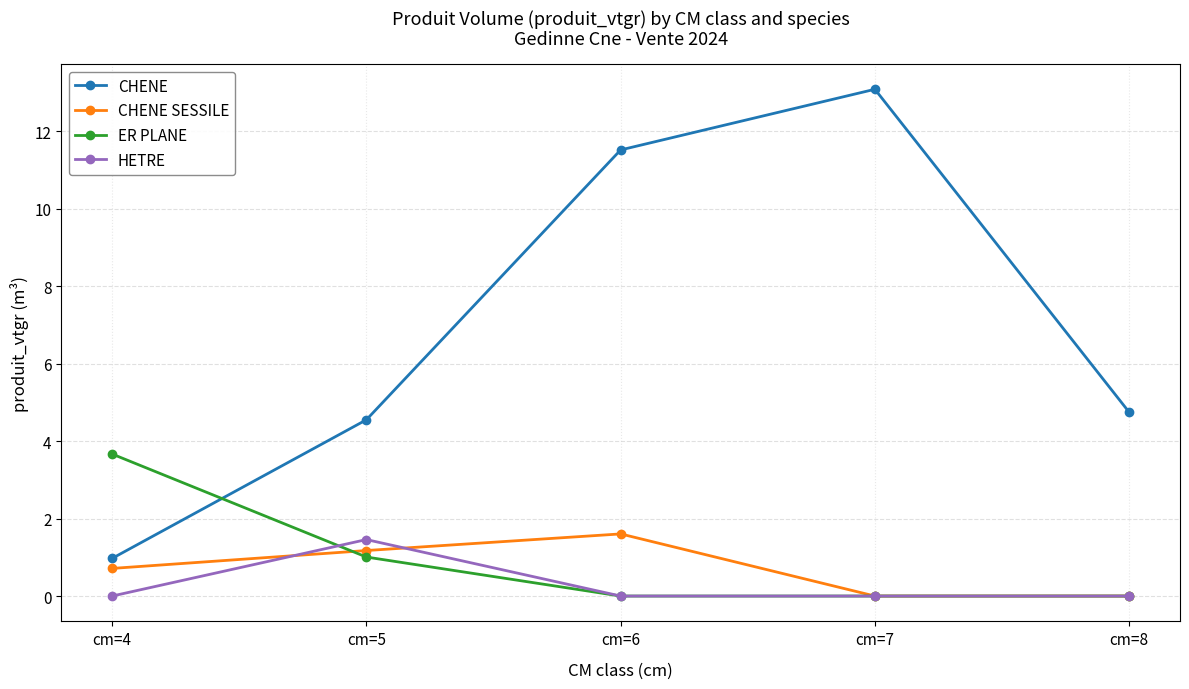

How many interior local peaks does the CHENE series have?

1